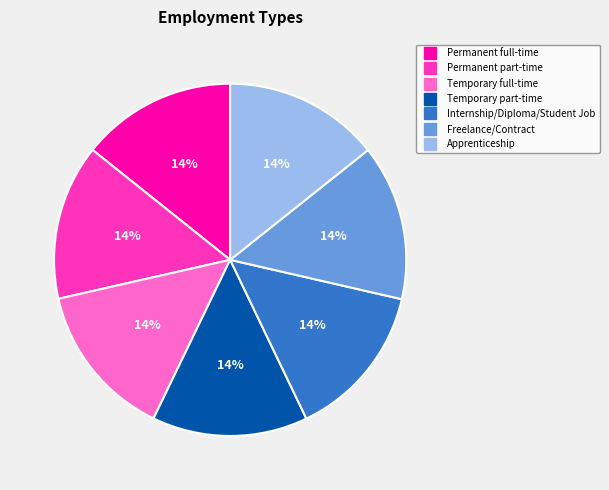

The Apprenticeship slice represents 25% of the pie. True or false?

False